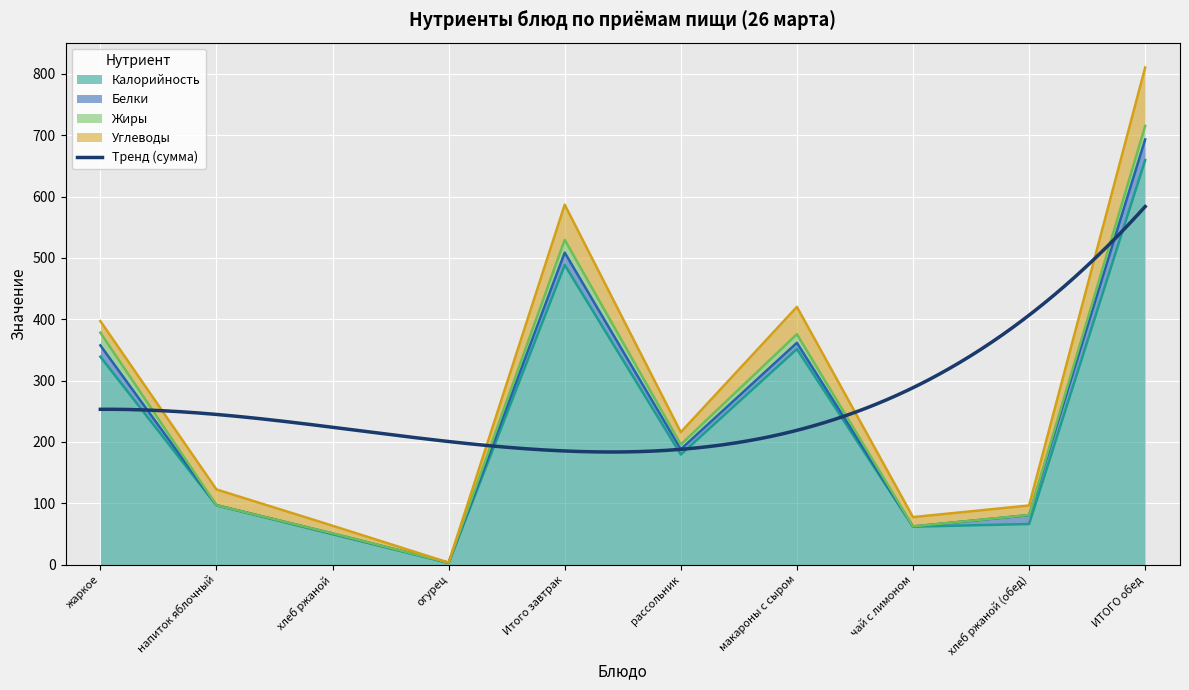

What is the label of the 5th point from the left?

Итого завтрак